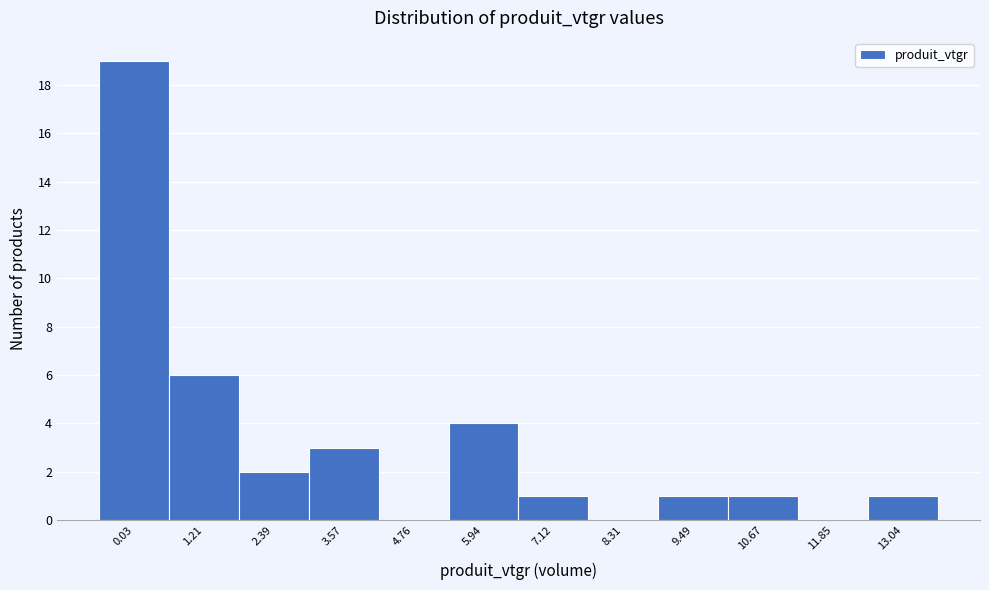

Reading left to right, list all the values displayed in this chart.

0.03=19	1.21=6	2.39=2	3.57=3	4.76=0	5.94=4	7.12=1	8.31=0	9.49=1	10.67=1	11.85=0	13.04=1